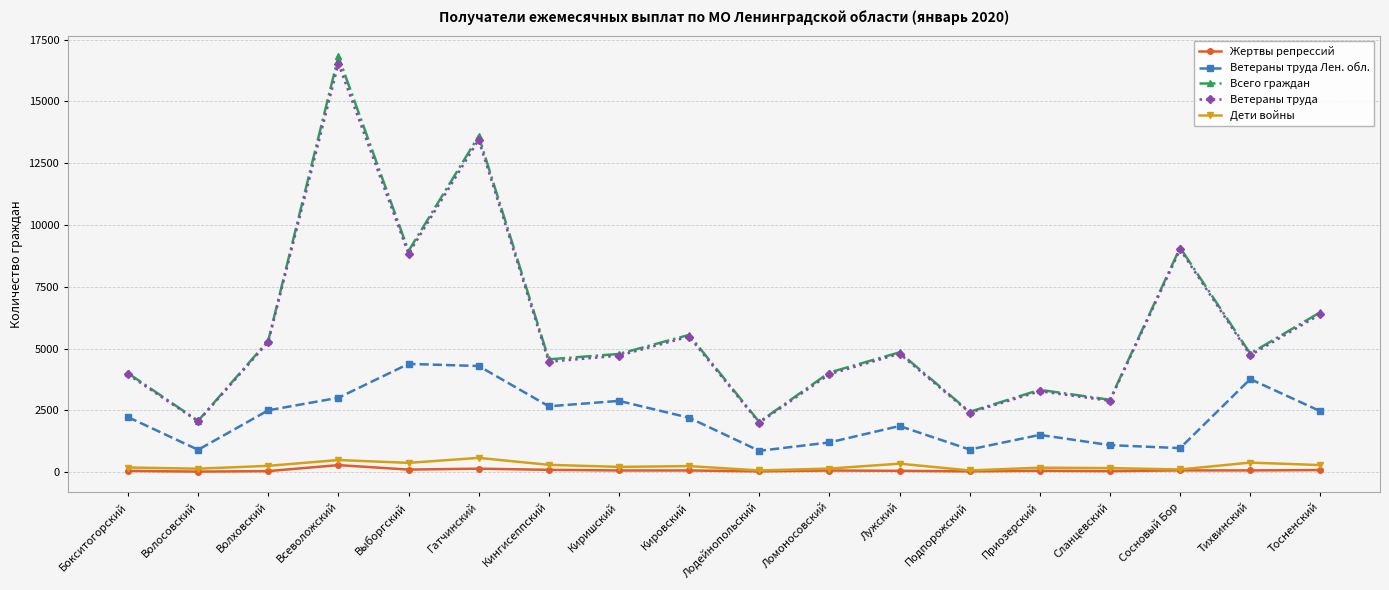

What is the spread (max minus min) of values at Тихвинский?

4728